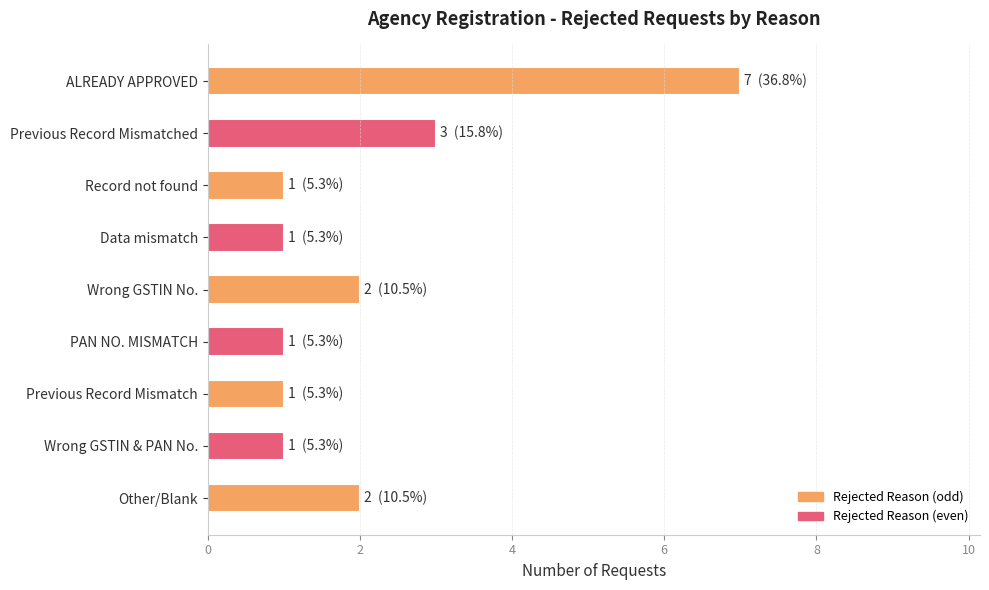

What is the label of the 3rd bar from the bottom?

Previous Record Mismatch